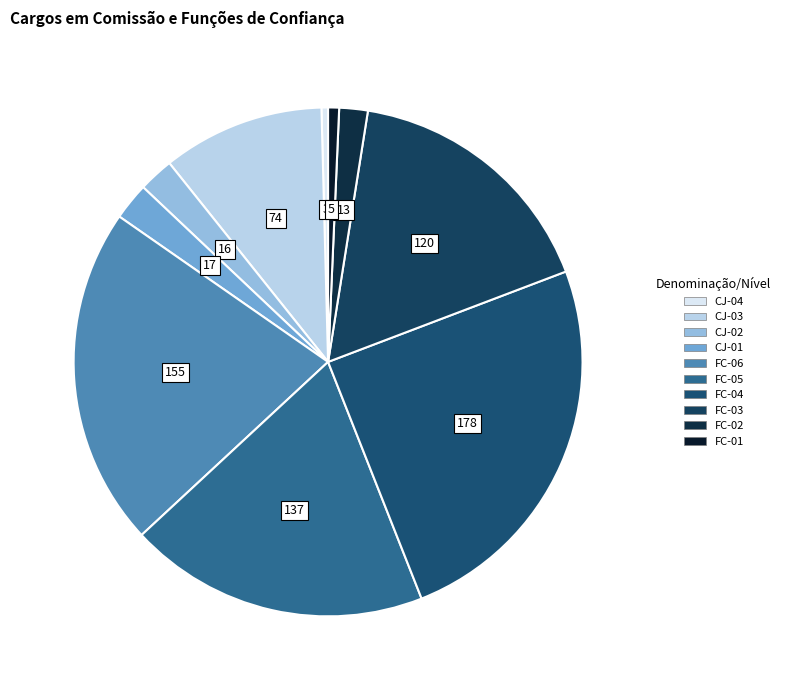

What is the ratio of the value at FC-02 to the value at FC-01?

2.6